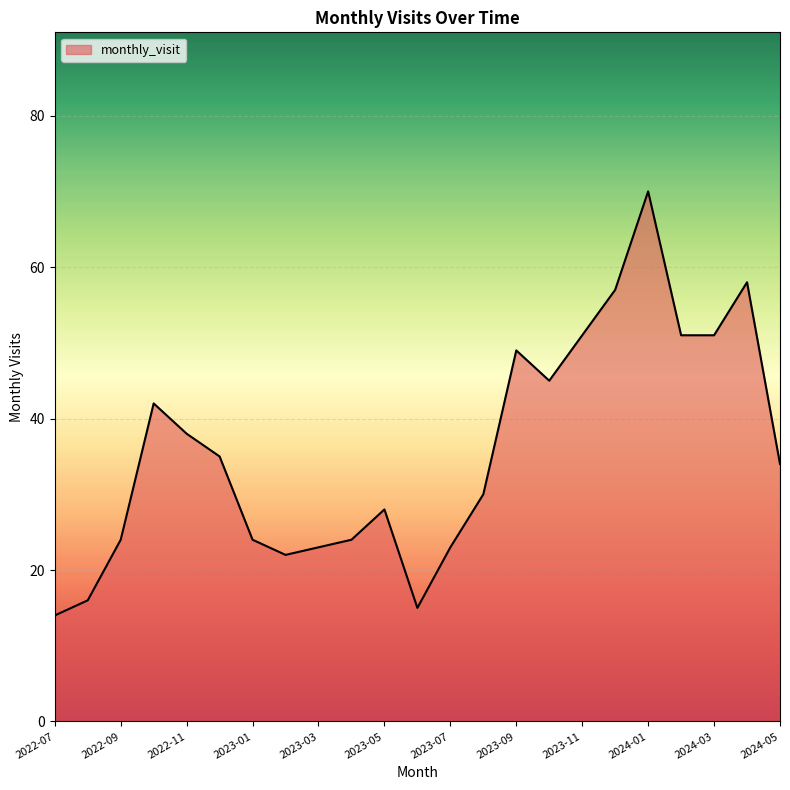

True or false: the data has more than 1 interior local peaks.

True